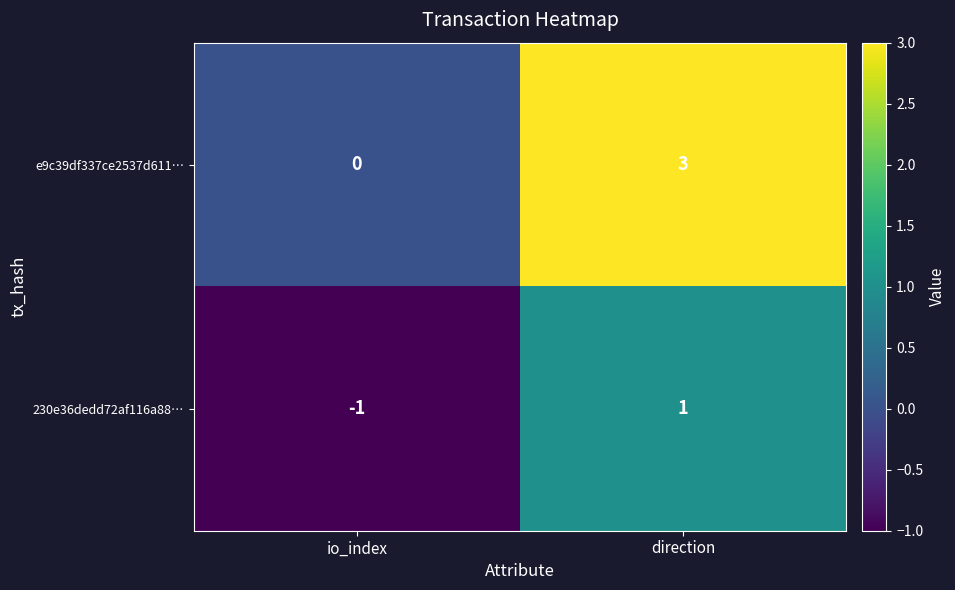

Rank the series at io_index from lowest to highest value.

230e36dedd72af116a88…, e9c39df337ce2537d611…